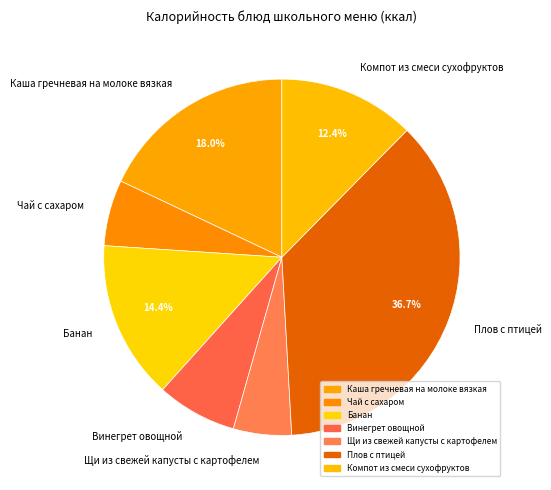

Does Чай с сахаром represent more than half of the total?

No